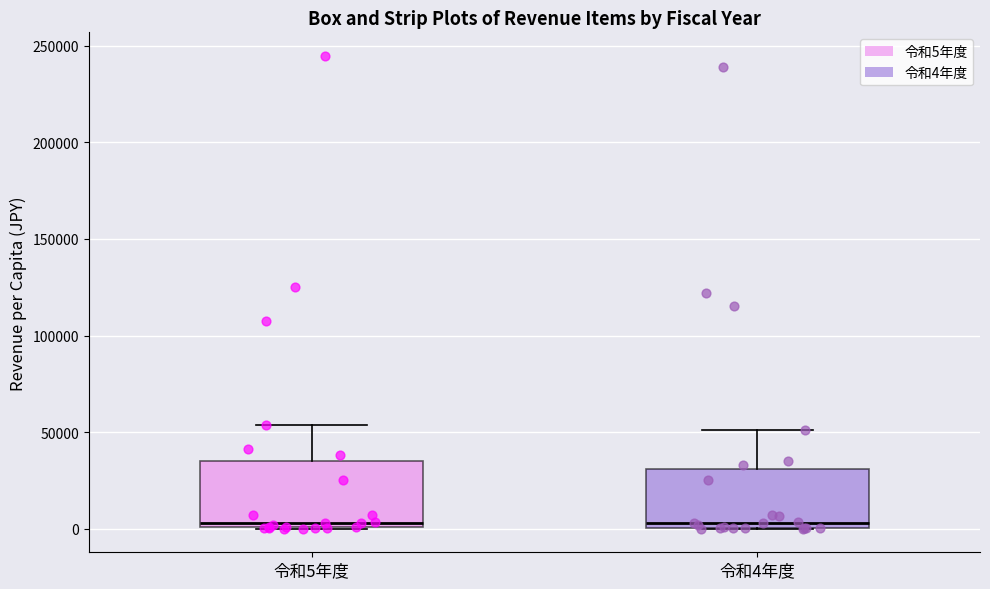

Reading left to right, read every box against the y-axis: the position of its median line, the range the box covers, and the ends of its whiskers. The values are not printed on the chart, so give them approximately, as read against the axis.

令和5年度: median 5000, box 0 to 35000, whiskers 0 to 55000
令和4年度: median 5000, box 0 to 30000, whiskers 0 to 50000